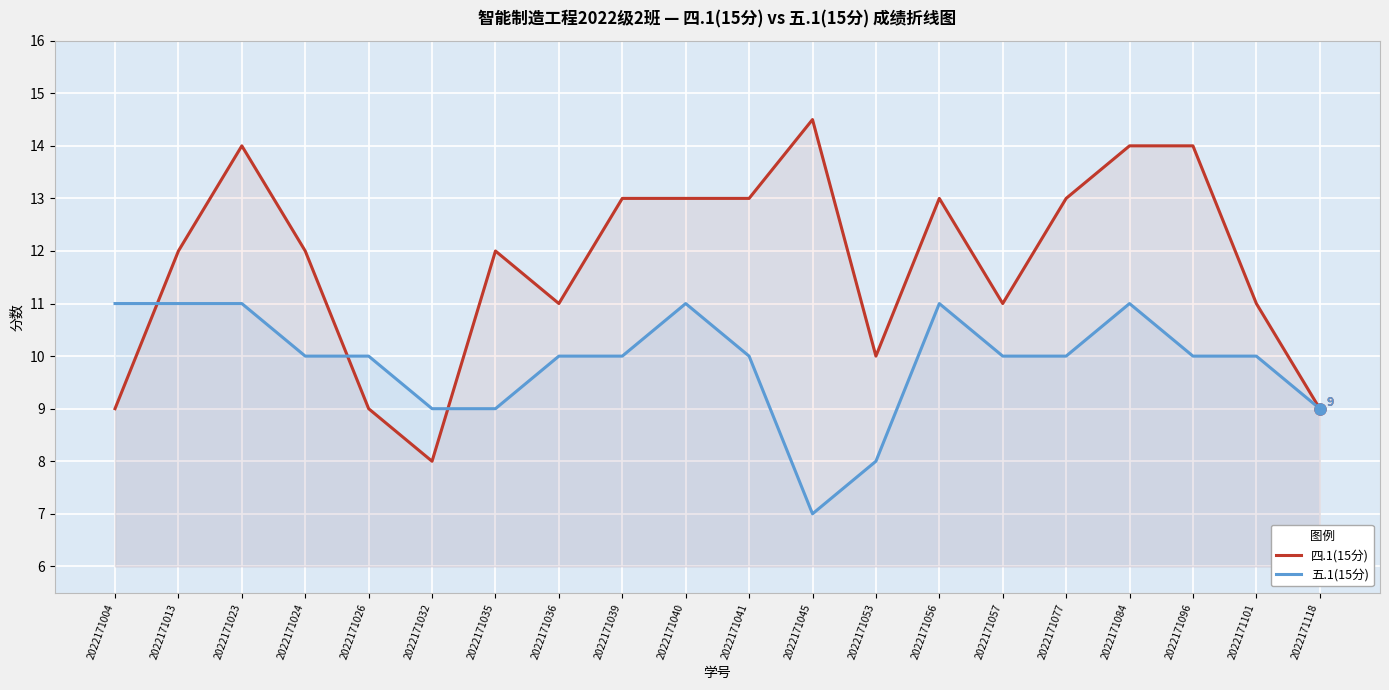

Is it true that 四.1(15分) equals 14.0 at 2022171023?

True